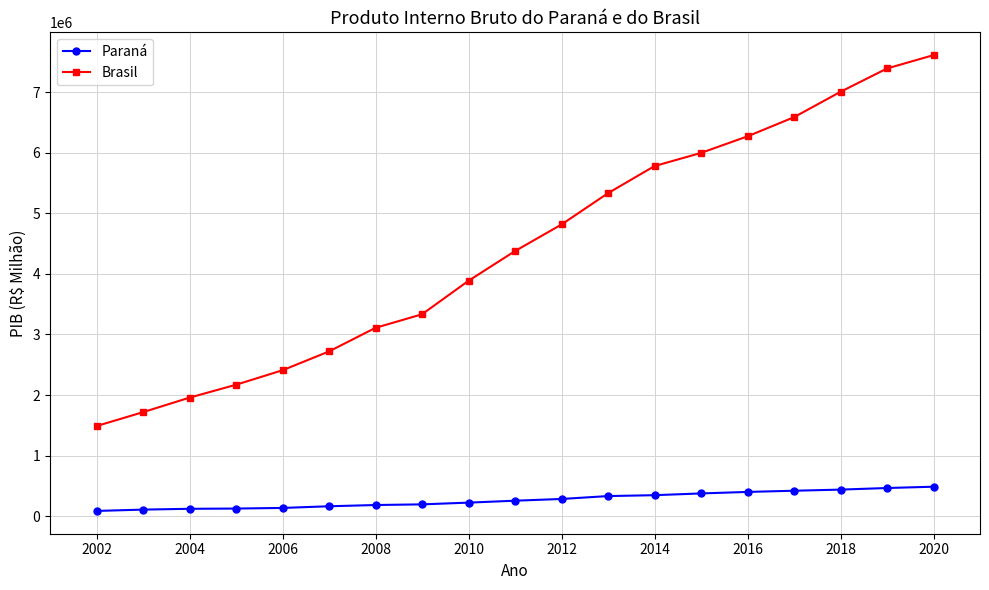

What is the value of the Brasil point at the 5th from the left?

2409449.9